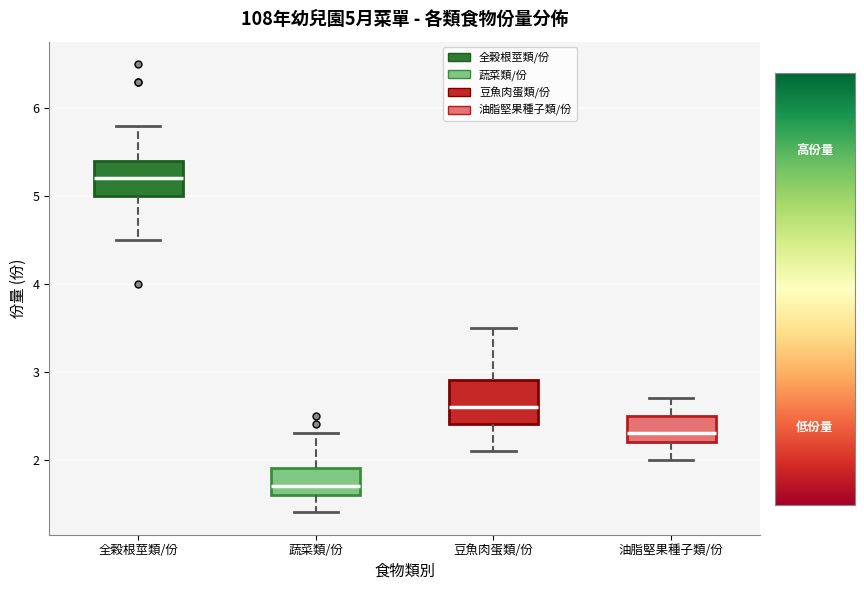

Which box has the highest median line?

全榖根莖類/份